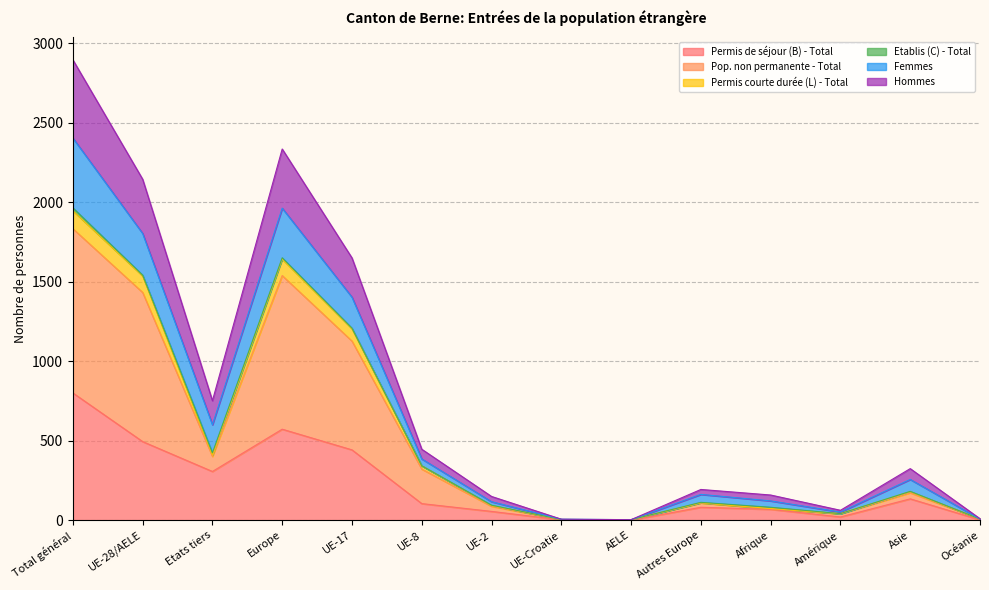

In Permis courte durée (L) - Total, how many points are lower than both neighbors (excluding endpoints)?

3